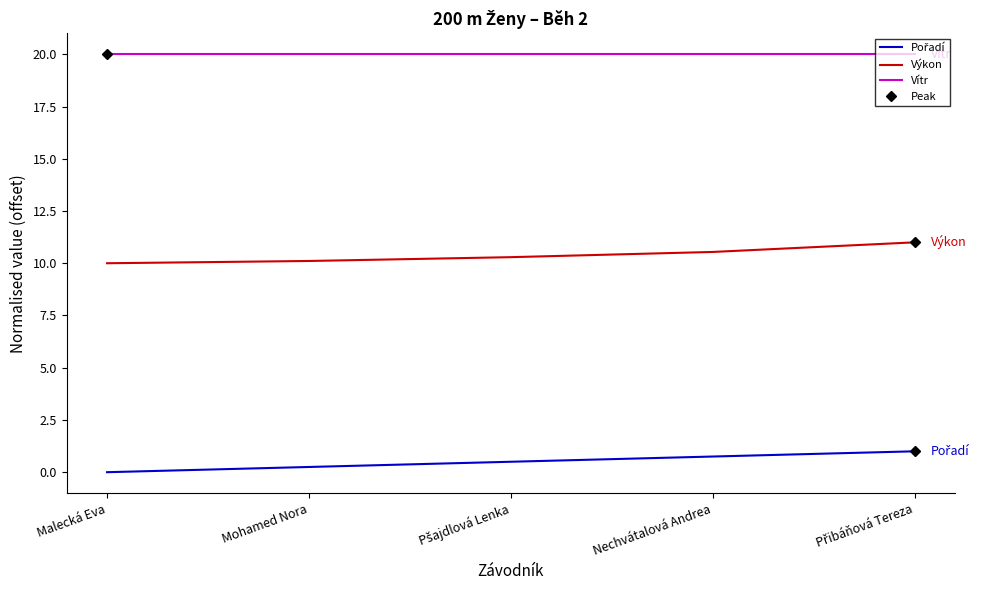

What is the highest value of the Výkon series?

11.0